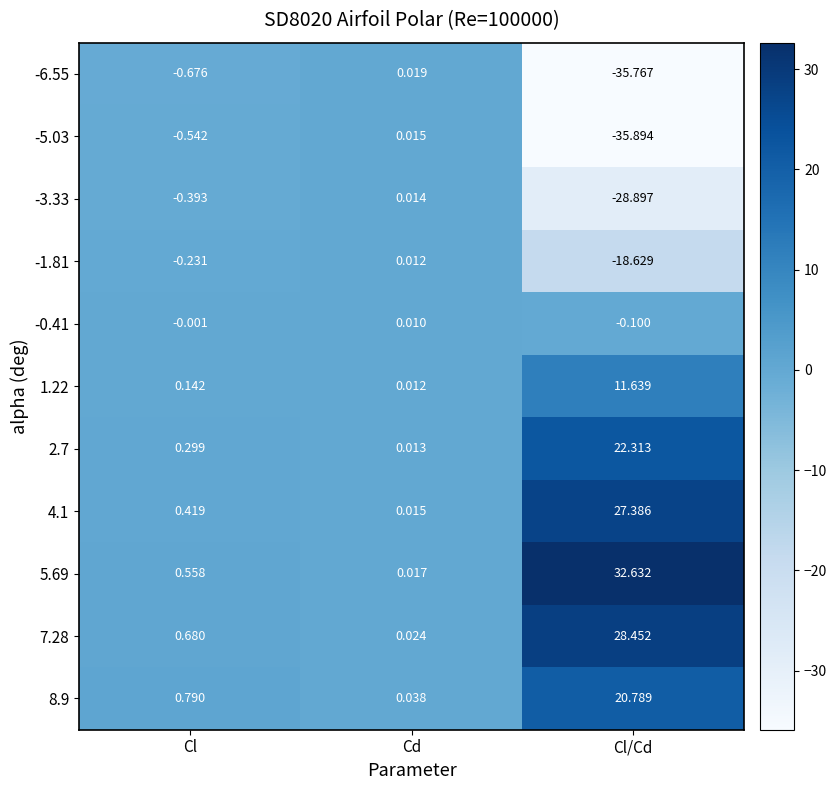

At which label does -1.81 first exceed 0?

Cd